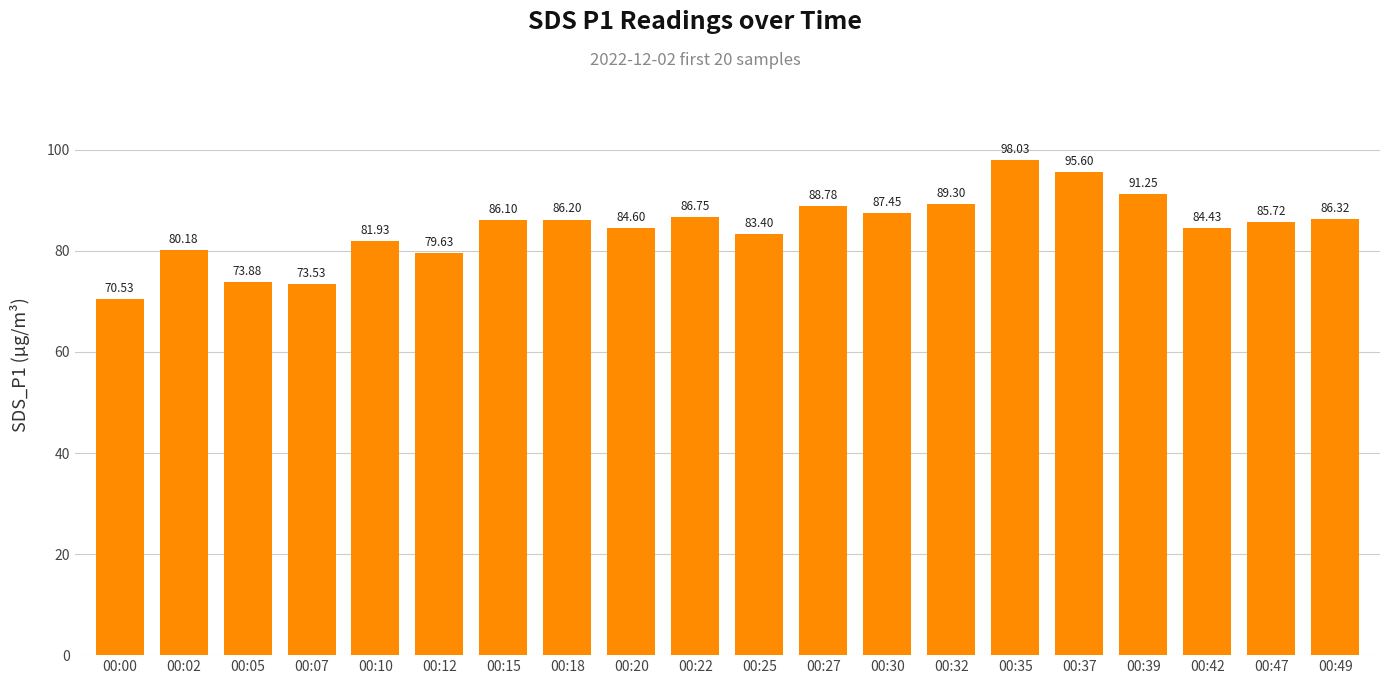

List the labels in order of value, largest first.

00:35, 00:37, 00:39, 00:32, 00:27, 00:30, 00:22, 00:49, 00:18, 00:15, 00:47, 00:20, 00:42, 00:25, 00:10, 00:02, 00:12, 00:05, 00:07, 00:00